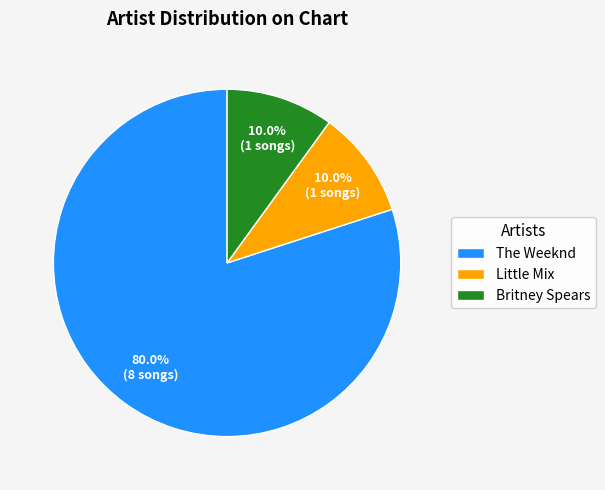

What is the largest slice in the pie chart?

The Weeknd